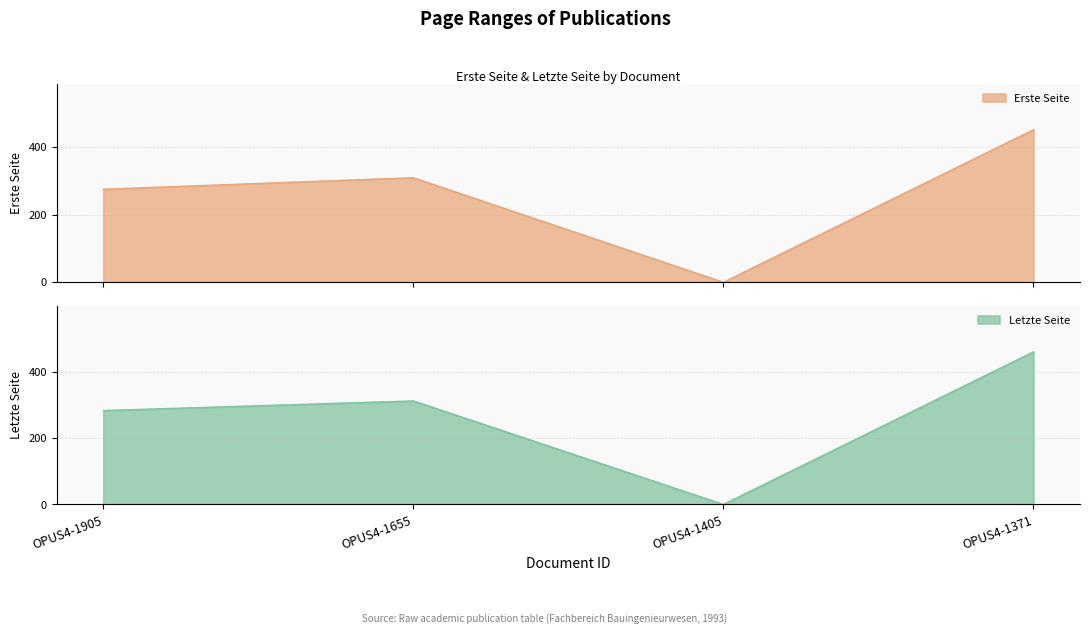

At which label does Erste Seite first exceed 309?

OPUS4-1371